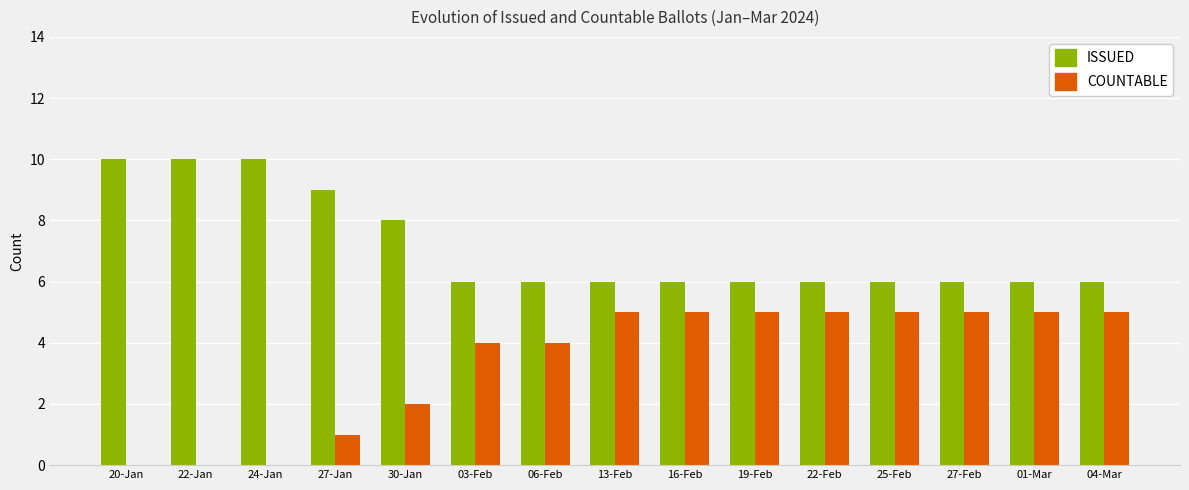

What is the total value across all series at 13-Feb?

11